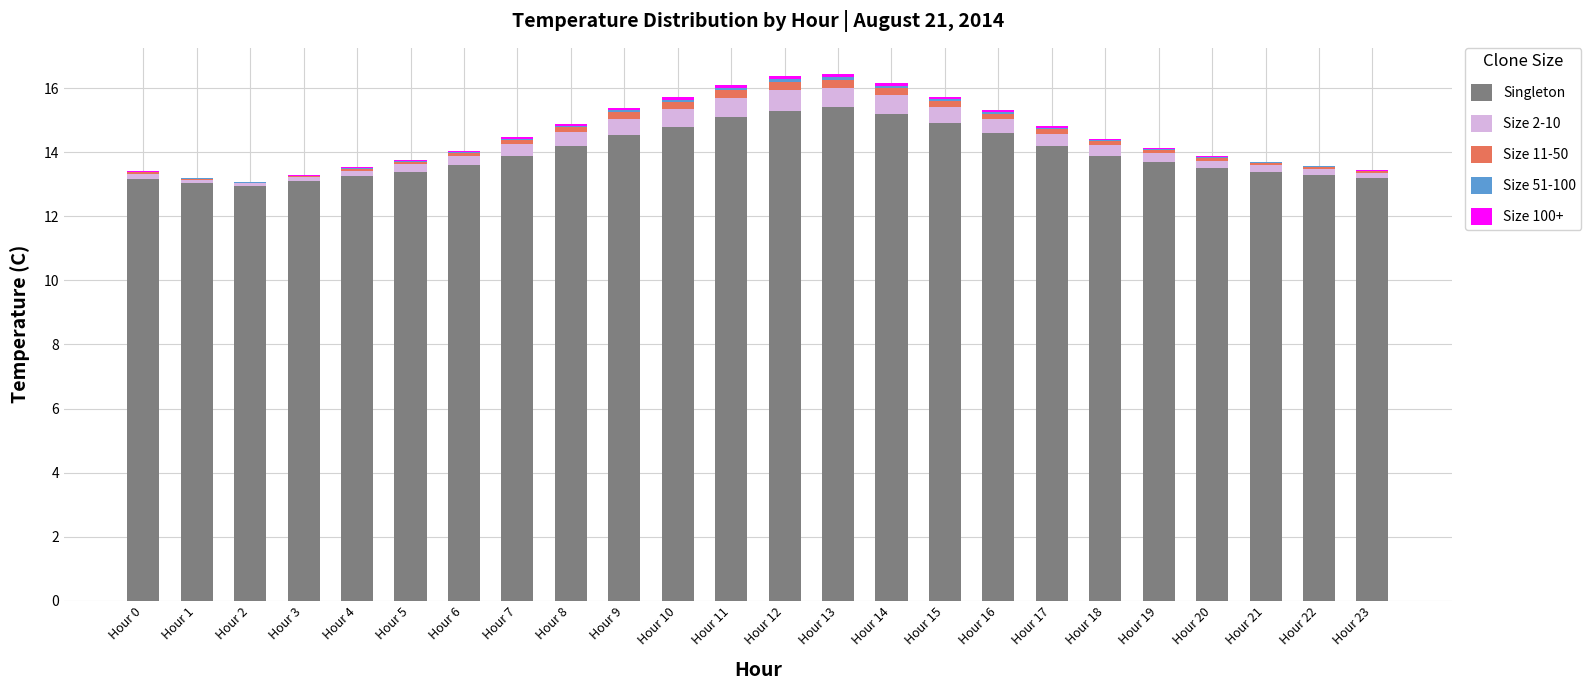

What is the total value across all series at Hour 5?

13.8